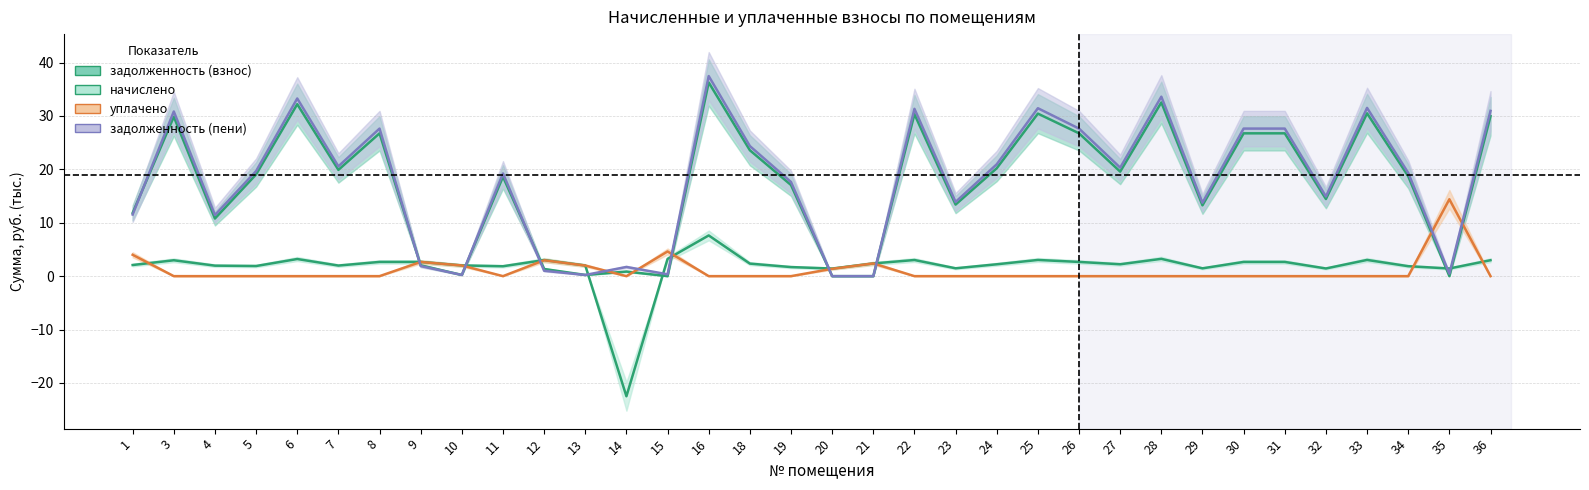

Reading left to right, what are all the values shown in this chart?

задолженность (взнос): 1=11.8	3=29.8	4=10.8	5=19.0	6=32.2	7=19.9	8=26.7	9=2.0	10=0.2	11=18.6	12=1.3	13=0.2	14=0.9	15=0.0	16=36.3	18=23.6	19=17.1	20=0.0	21=0.0	22=30.3	23=13.4	24=20.2	25=30.4	26=26.7	27=19.6	28=32.5	29=13.3	30=26.7	31=26.7	32=14.4	33=30.5	34=18.7	35=0.0	36=30.0
начислено: 1=2.1	3=3.0	4=2.0	5=1.9	6=3.2	7=2.0	8=2.7	9=2.7	10=2.0	11=1.9	12=3.0	13=2.0	14=-22.5	15=3.2	16=7.6	18=2.3	19=1.7	20=1.4	21=2.4	22=3.0	23=1.5	24=2.2	25=3.0	26=2.7	27=2.2	28=3.2	29=1.5	30=2.7	31=2.7	32=1.4	33=3.0	34=1.9	35=1.4	36=3.0
уплачено: 1=4.0	3=0.0	4=0.0	5=0.0	6=0.0	7=0.0	8=0.0	9=2.7	10=2.0	11=0.0	12=3.0	13=2.0	14=0.0	15=4.6	16=0.0	18=0.0	19=0.0	20=1.4	21=2.4	22=0.0	23=0.0	24=0.0	25=0.0	26=0.0	27=0.0	28=0.0	29=0.0	30=0.0	31=0.0	32=0.0	33=0.0	34=0.0	35=14.4	36=0.0
задолженность (пени): 1=11.5	3=30.8	4=11.4	5=19.7	6=33.3	7=20.6	8=27.6	9=1.9	10=0.2	11=19.2	12=1.0	13=0.2	14=1.7	15=0.3	16=37.5	18=24.4	19=17.6	20=0.0	21=0.0	22=31.3	23=13.9	24=20.9	25=31.4	26=27.6	27=20.3	28=33.6	29=13.7	30=27.6	31=27.6	32=14.9	33=31.5	34=19.3	35=0.5	36=30.9